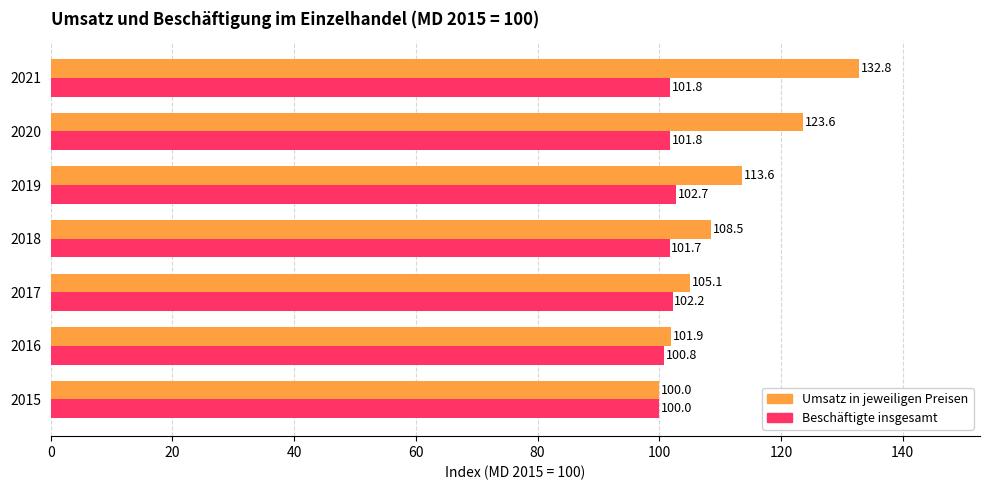

Which series has the largest total across all categories?

Umsatz in jeweiligen Preisen